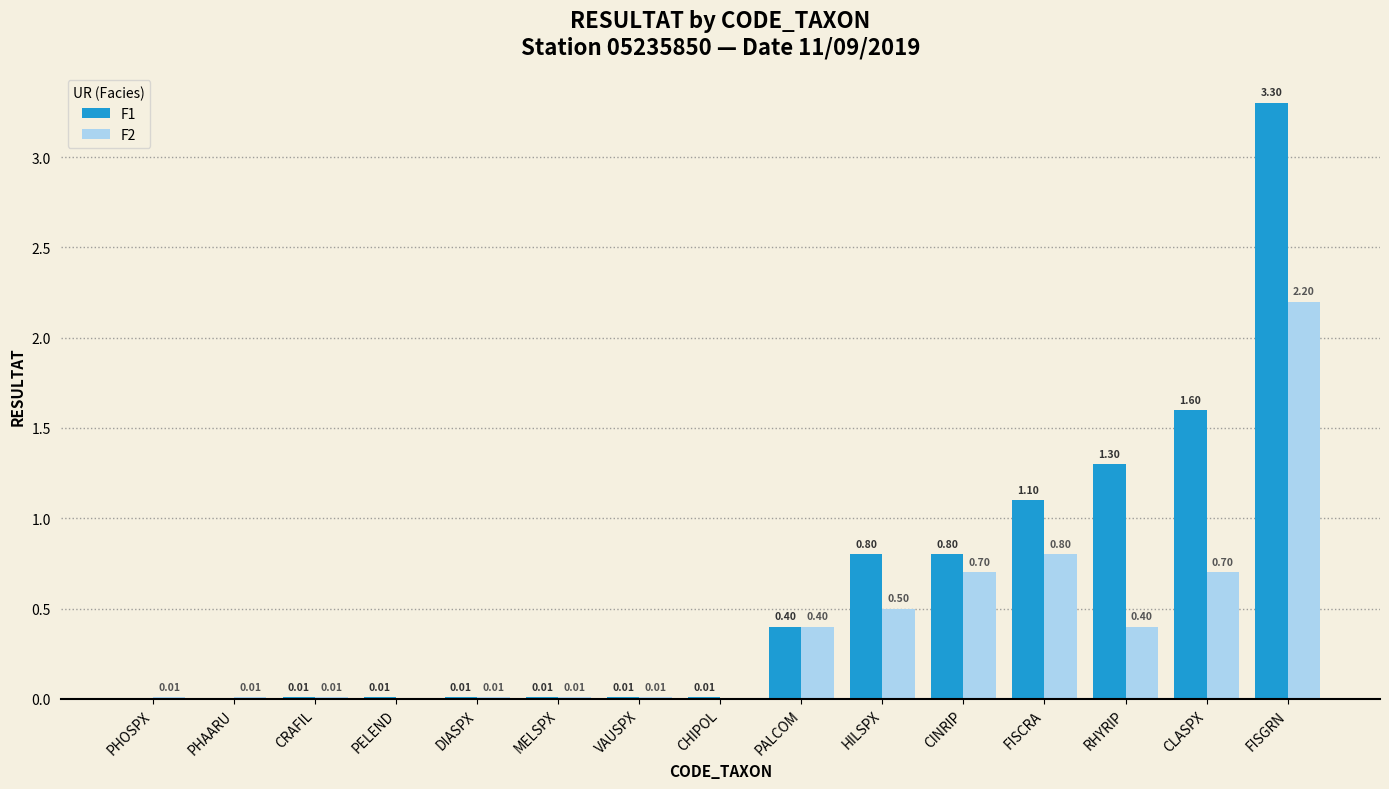

Which series has the widest spread of values?

F1